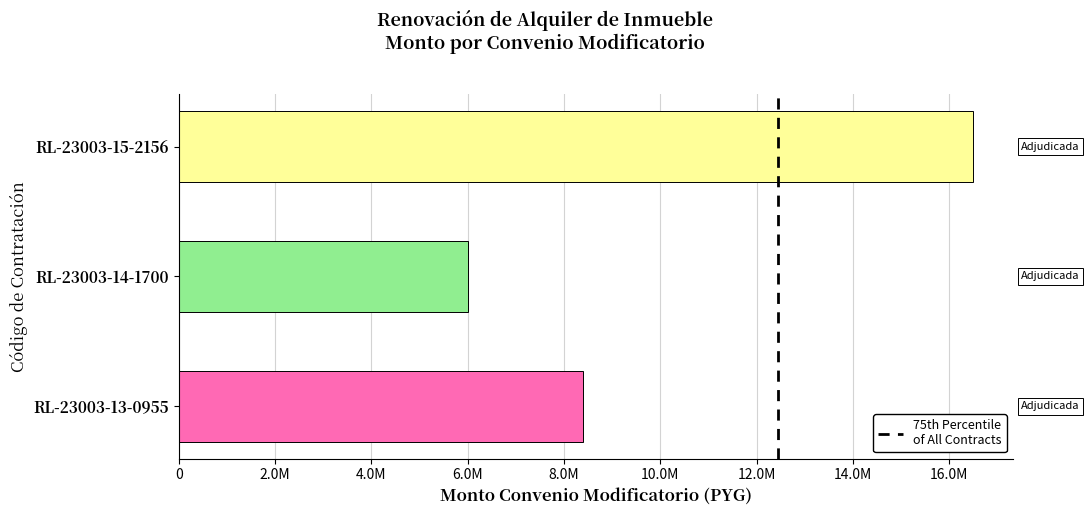

Are the bars horizontal?

Yes